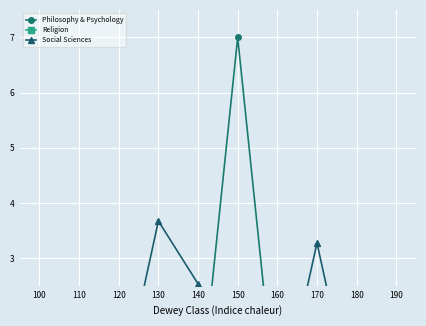

Which series changed the most between 150 and 160?

Philosophy & Psychology